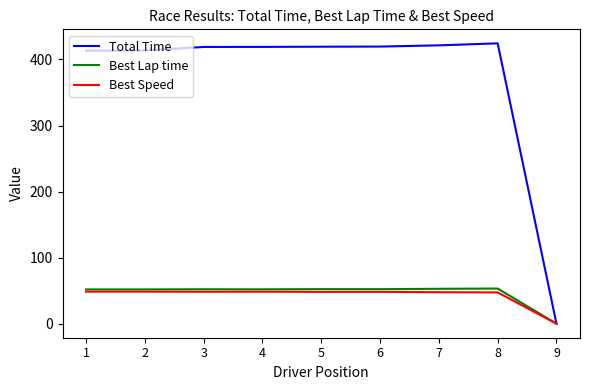

What is the highest value of the Best Lap time series?

53.2